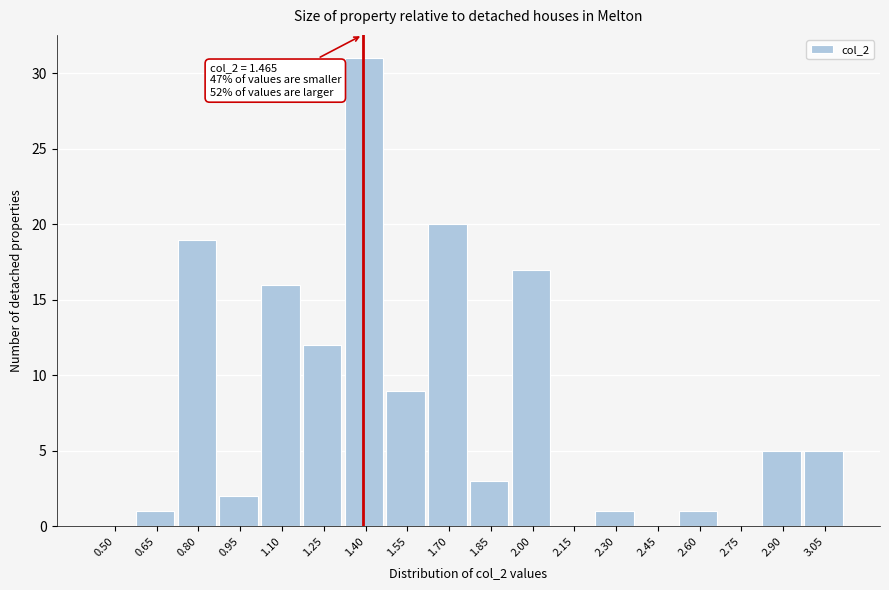

Reading left to right, transcribe all the data shown in this chart.

0.50=0	0.65=1	0.80=19	0.95=2	1.10=16	1.25=12	1.40=31	1.55=9	1.70=20	1.85=3	2.00=17	2.15=0	2.30=1	2.45=0	2.60=1	2.75=0	2.90=5	3.05=5